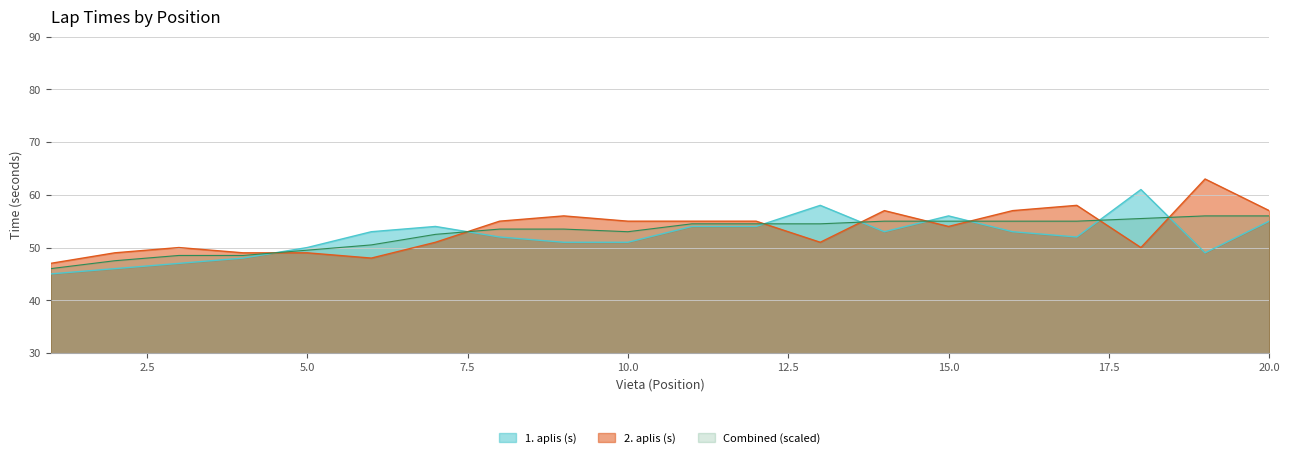

What is the sum of the 2. aplis (s) values at 8 and 13?

106